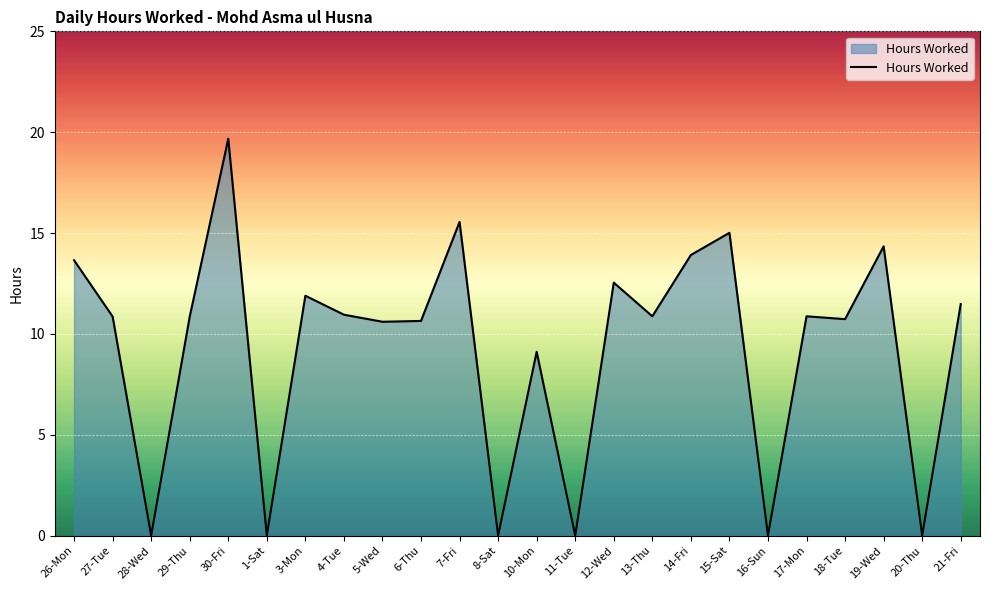

The chart shows a value of 6.0 at 6-Thu. True or false?

False